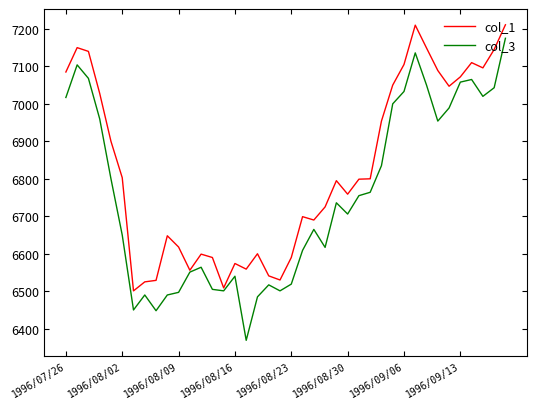

Which series has the widest spread of values?

col_3